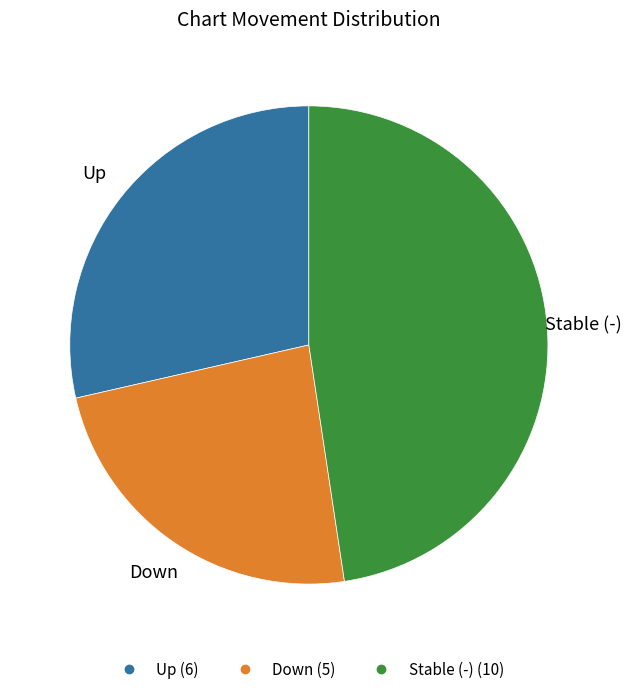

How many segments does this pie chart have?

3